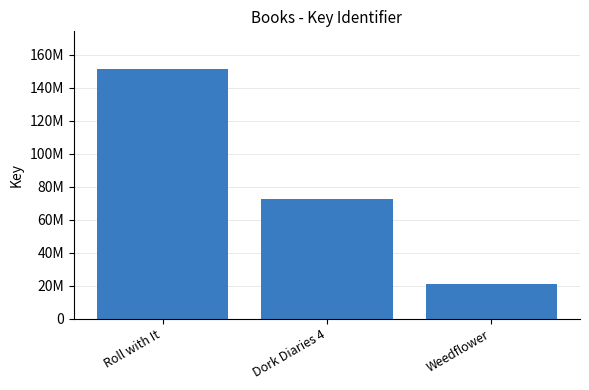

What is the minimum value shown in the chart?

20961863